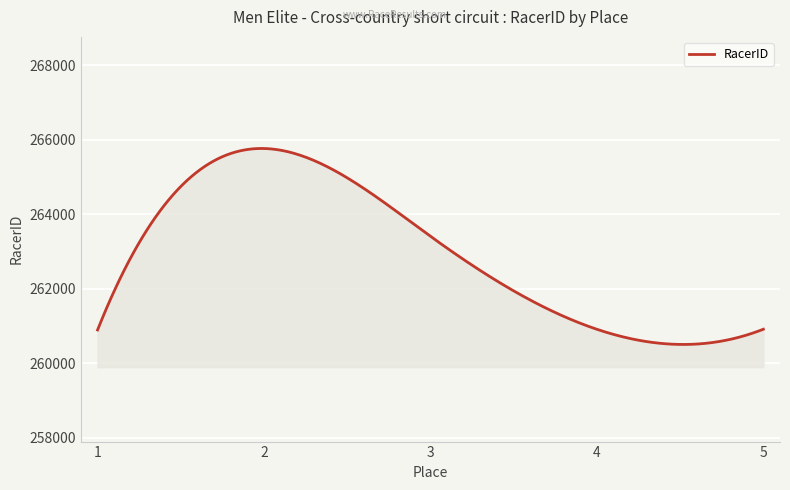

What is the minimum value shown in the chart?

260501.5